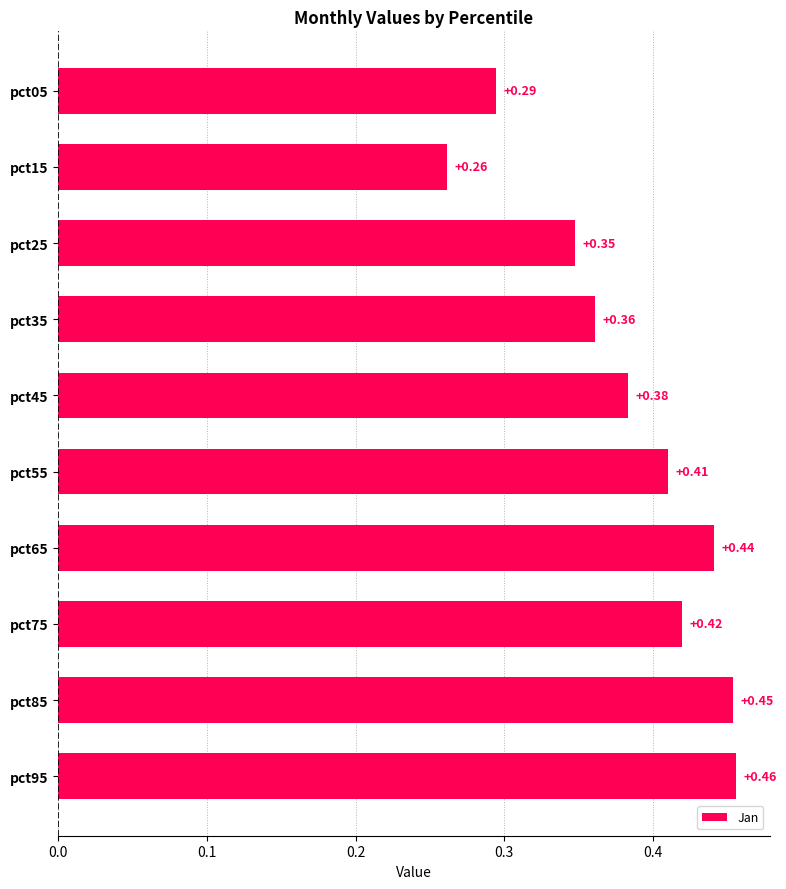

What is the difference between the maximum and minimum values?

0.2